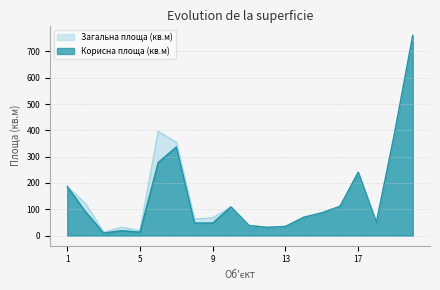

The value of Загальна площа (кв.м) at 9 is 67.3. True or false?

True